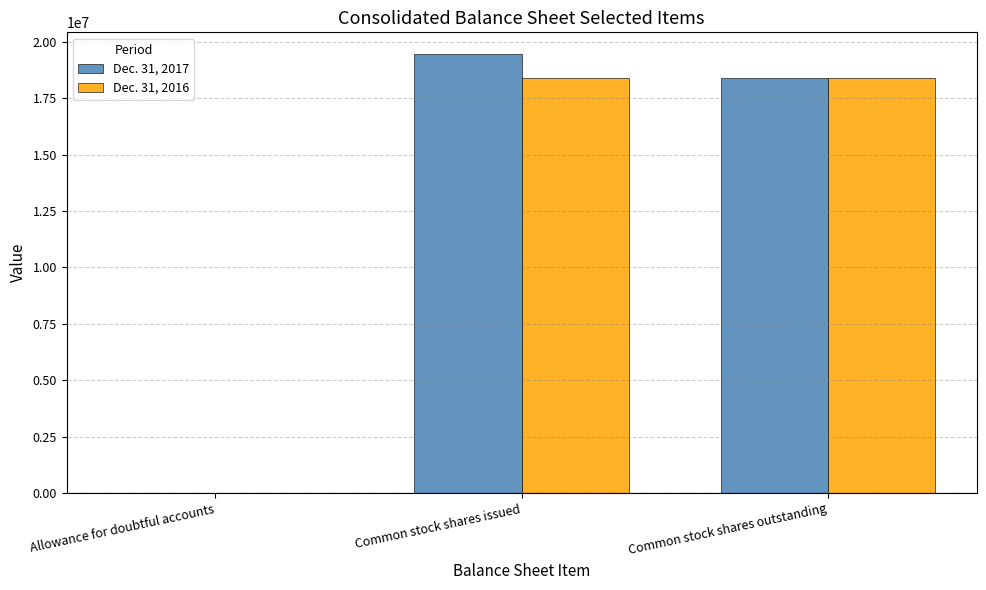

The value of Dec. 31, 2016 at Common stock shares outstanding is 11885254. True or false?

False